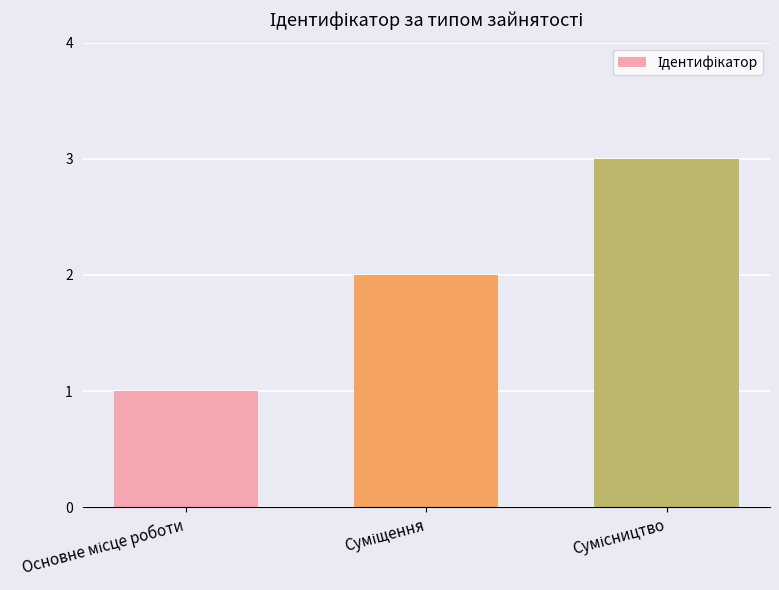

What is the greatest value displayed?

3